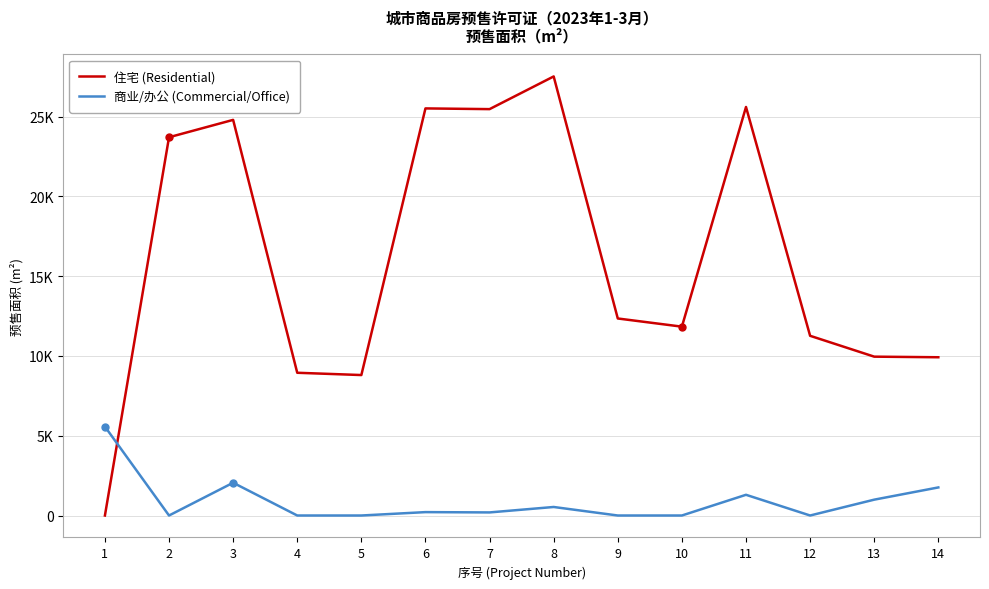

Is this an area chart (filled region under the line)?

No